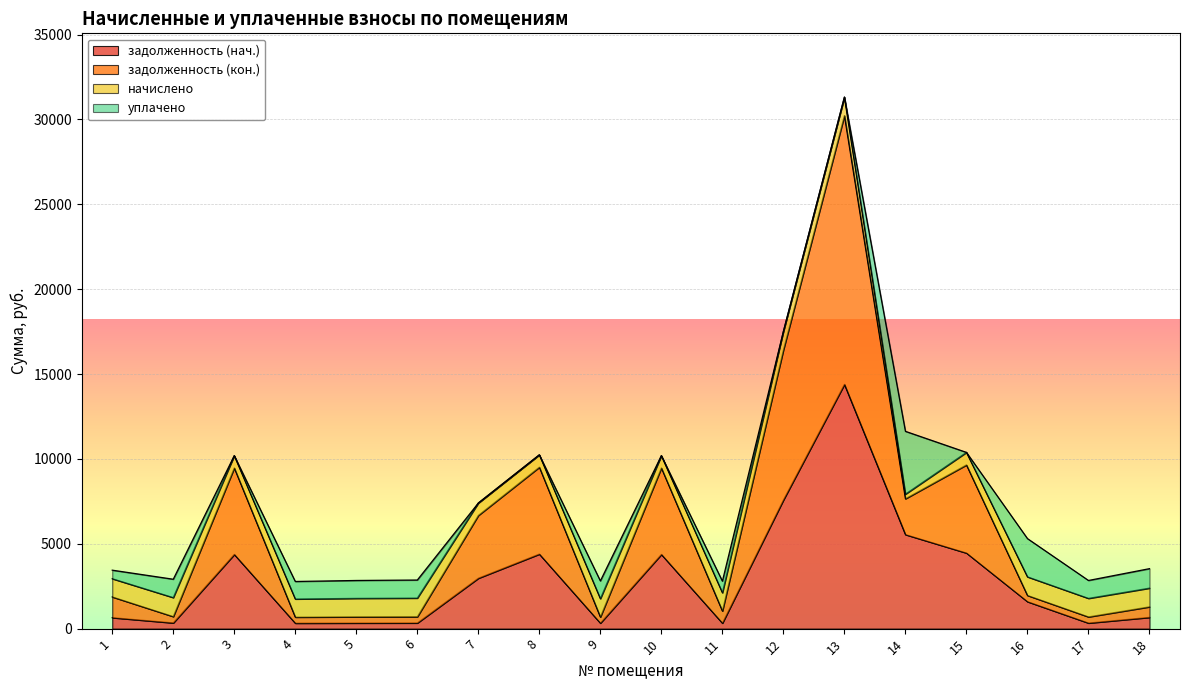

What are all the series names shown in the legend?

задолженность (нач.), задолженность (кон.), начислено, уплачено